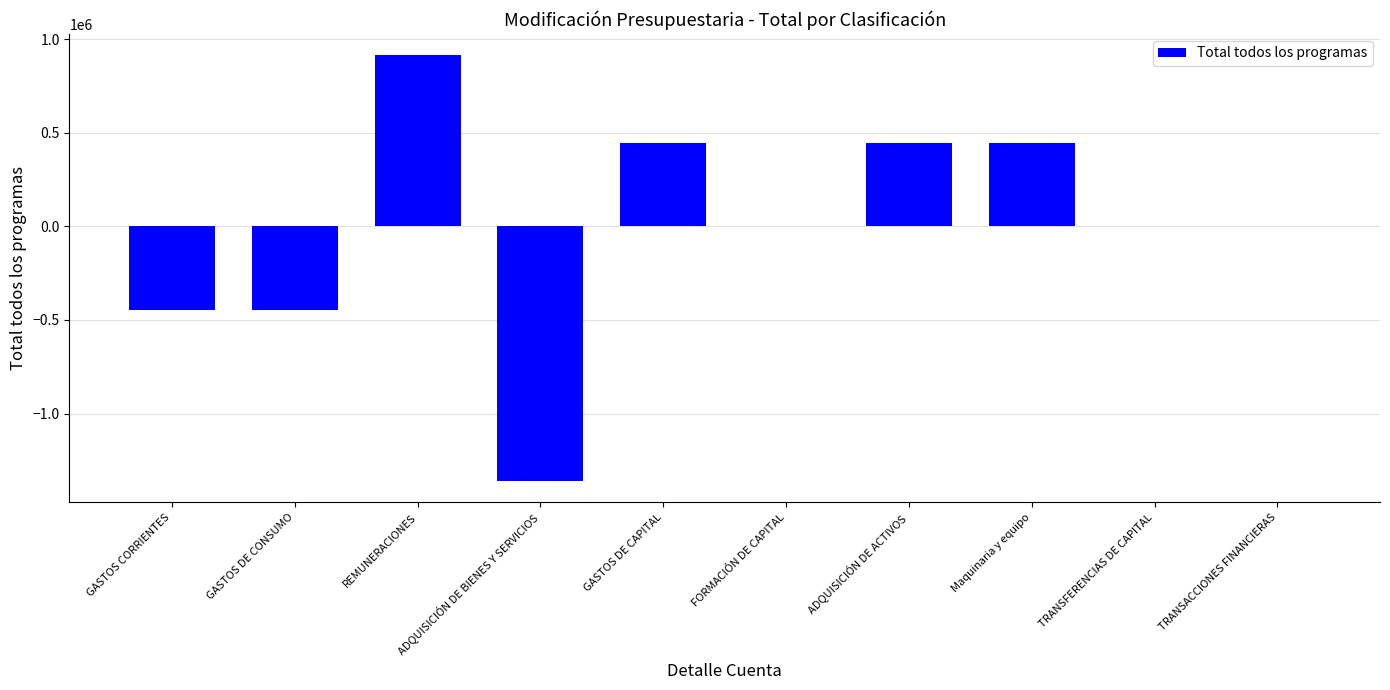

Where does the data first go above 0?

REMUNERACIONES